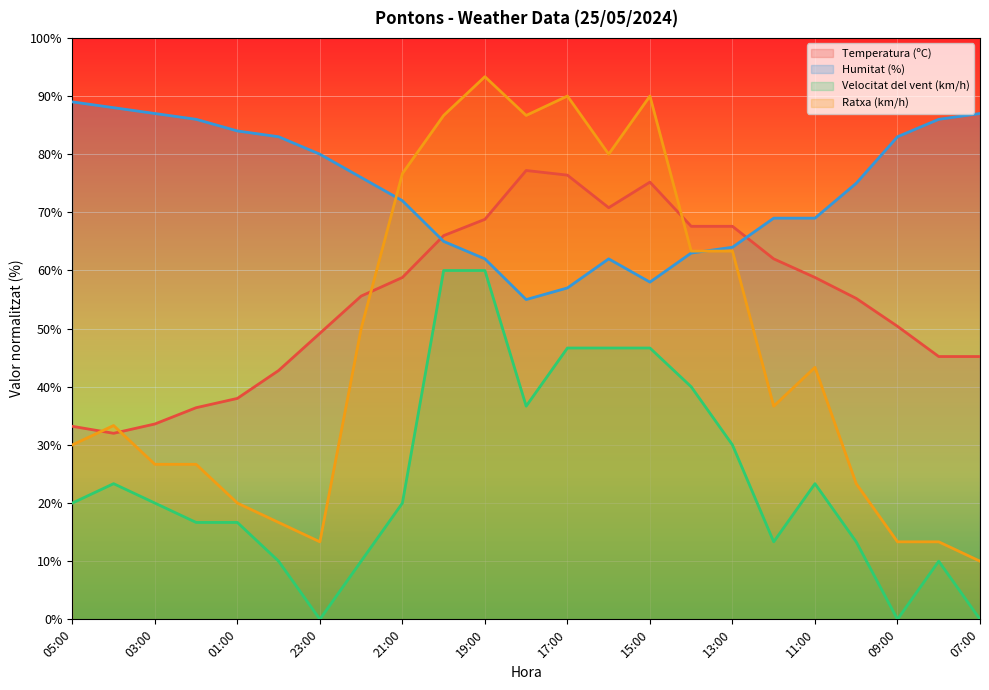

How many categories are shown in the chart?

23